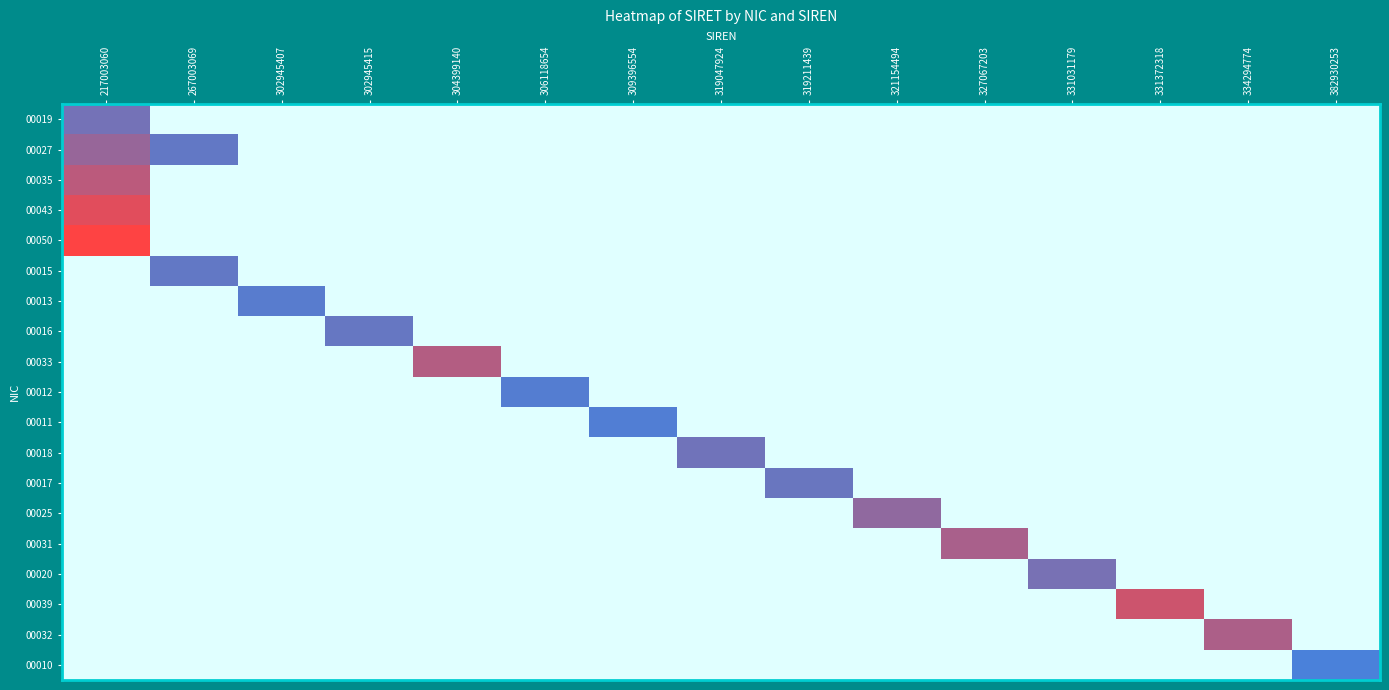

Reading left to right, transcribe all the data shown in this chart.

00019: 217003060=0.6	267003069=0.0	302945407=0.0	302945415=0.0	304399140=0.0	306118654=0.0	309396554=0.0	319047924=0.0	319211439=0.0	321154494=0.0	327067203=0.0	331031179=0.0	331372318=0.0	334294774=0.0	382930253=0.0
00027: 217003060=0.6	267003069=0.6	302945407=0.0	302945415=0.0	304399140=0.0	306118654=0.0	309396554=0.0	319047924=0.0	319211439=0.0	321154494=0.0	327067203=0.0	331031179=0.0	331372318=0.0	334294774=0.0	382930253=0.0
00035: 217003060=0.7	267003069=0.0	302945407=0.0	302945415=0.0	304399140=0.0	306118654=0.0	309396554=0.0	319047924=0.0	319211439=0.0	321154494=0.0	327067203=0.0	331031179=0.0	331372318=0.0	334294774=0.0	382930253=0.0
00043: 217003060=0.7	267003069=0.0	302945407=0.0	302945415=0.0	304399140=0.0	306118654=0.0	309396554=0.0	319047924=0.0	319211439=0.0	321154494=0.0	327067203=0.0	331031179=0.0	331372318=0.0	334294774=0.0	382930253=0.0
00050: 217003060=0.8	267003069=0.0	302945407=0.0	302945415=0.0	304399140=0.0	306118654=0.0	309396554=0.0	319047924=0.0	319211439=0.0	321154494=0.0	327067203=0.0	331031179=0.0	331372318=0.0	334294774=0.0	382930253=0.0
00015: 217003060=0.0	267003069=0.6	302945407=0.0	302945415=0.0	304399140=0.0	306118654=0.0	309396554=0.0	319047924=0.0	319211439=0.0	321154494=0.0	327067203=0.0	331031179=0.0	331372318=0.0	334294774=0.0	382930253=0.0
00013: 217003060=0.0	267003069=0.0	302945407=0.6	302945415=0.0	304399140=0.0	306118654=0.0	309396554=0.0	319047924=0.0	319211439=0.0	321154494=0.0	327067203=0.0	331031179=0.0	331372318=0.0	334294774=0.0	382930253=0.0
00016: 217003060=0.0	267003069=0.0	302945407=0.0	302945415=0.6	304399140=0.0	306118654=0.0	309396554=0.0	319047924=0.0	319211439=0.0	321154494=0.0	327067203=0.0	331031179=0.0	331372318=0.0	334294774=0.0	382930253=0.0
00033: 217003060=0.0	267003069=0.0	302945407=0.0	302945415=0.0	304399140=0.7	306118654=0.0	309396554=0.0	319047924=0.0	319211439=0.0	321154494=0.0	327067203=0.0	331031179=0.0	331372318=0.0	334294774=0.0	382930253=0.0
00012: 217003060=0.0	267003069=0.0	302945407=0.0	302945415=0.0	304399140=0.0	306118654=0.6	309396554=0.0	319047924=0.0	319211439=0.0	321154494=0.0	327067203=0.0	331031179=0.0	331372318=0.0	334294774=0.0	382930253=0.0
00011: 217003060=0.0	267003069=0.0	302945407=0.0	302945415=0.0	304399140=0.0	306118654=0.0	309396554=0.6	319047924=0.0	319211439=0.0	321154494=0.0	327067203=0.0	331031179=0.0	331372318=0.0	334294774=0.0	382930253=0.0
00018: 217003060=0.0	267003069=0.0	302945407=0.0	302945415=0.0	304399140=0.0	306118654=0.0	309396554=0.0	319047924=0.6	319211439=0.0	321154494=0.0	327067203=0.0	331031179=0.0	331372318=0.0	334294774=0.0	382930253=0.0
00017: 217003060=0.0	267003069=0.0	302945407=0.0	302945415=0.0	304399140=0.0	306118654=0.0	309396554=0.0	319047924=0.0	319211439=0.6	321154494=0.0	327067203=0.0	331031179=0.0	331372318=0.0	334294774=0.0	382930253=0.0
00025: 217003060=0.0	267003069=0.0	302945407=0.0	302945415=0.0	304399140=0.0	306118654=0.0	309396554=0.0	319047924=0.0	319211439=0.0	321154494=0.6	327067203=0.0	331031179=0.0	331372318=0.0	334294774=0.0	382930253=0.0
00031: 217003060=0.0	267003069=0.0	302945407=0.0	302945415=0.0	304399140=0.0	306118654=0.0	309396554=0.0	319047924=0.0	319211439=0.0	321154494=0.0	327067203=0.7	331031179=0.0	331372318=0.0	334294774=0.0	382930253=0.0
00020: 217003060=0.0	267003069=0.0	302945407=0.0	302945415=0.0	304399140=0.0	306118654=0.0	309396554=0.0	319047924=0.0	319211439=0.0	321154494=0.0	327067203=0.0	331031179=0.6	331372318=0.0	334294774=0.0	382930253=0.0
00039: 217003060=0.0	267003069=0.0	302945407=0.0	302945415=0.0	304399140=0.0	306118654=0.0	309396554=0.0	319047924=0.0	319211439=0.0	321154494=0.0	327067203=0.0	331031179=0.0	331372318=0.7	334294774=0.0	382930253=0.0
00032: 217003060=0.0	267003069=0.0	302945407=0.0	302945415=0.0	304399140=0.0	306118654=0.0	309396554=0.0	319047924=0.0	319211439=0.0	321154494=0.0	327067203=0.0	331031179=0.0	331372318=0.0	334294774=0.7	382930253=0.0
00010: 217003060=0.0	267003069=0.0	302945407=0.0	302945415=0.0	304399140=0.0	306118654=0.0	309396554=0.0	319047924=0.0	319211439=0.0	321154494=0.0	327067203=0.0	331031179=0.0	331372318=0.0	334294774=0.0	382930253=0.6